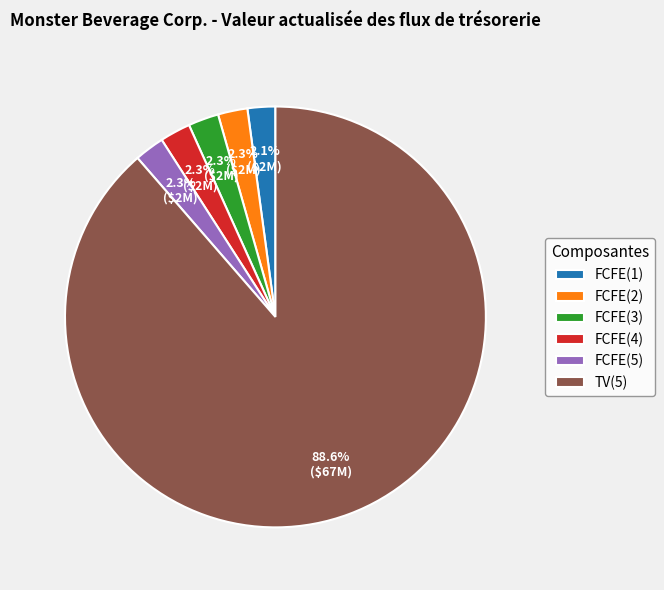

Which slice is the largest?

TV(5)